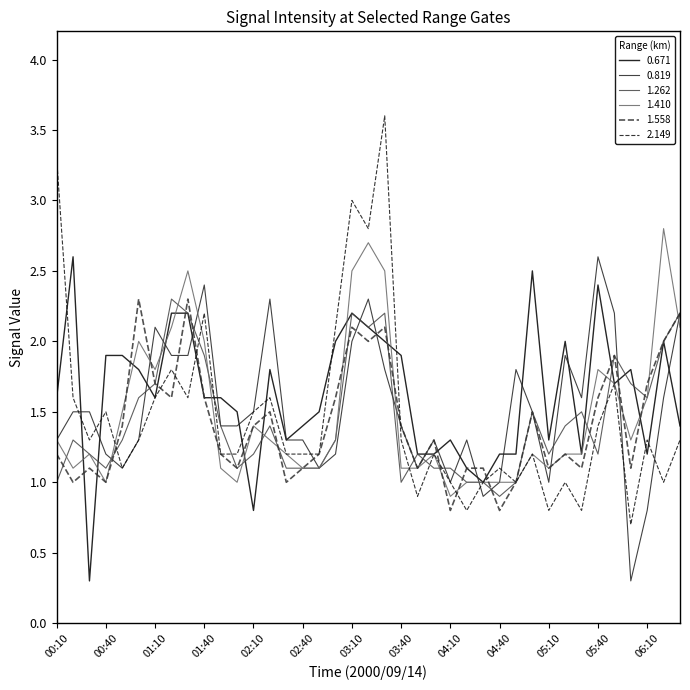

What is the greatest value displayed?

3.6